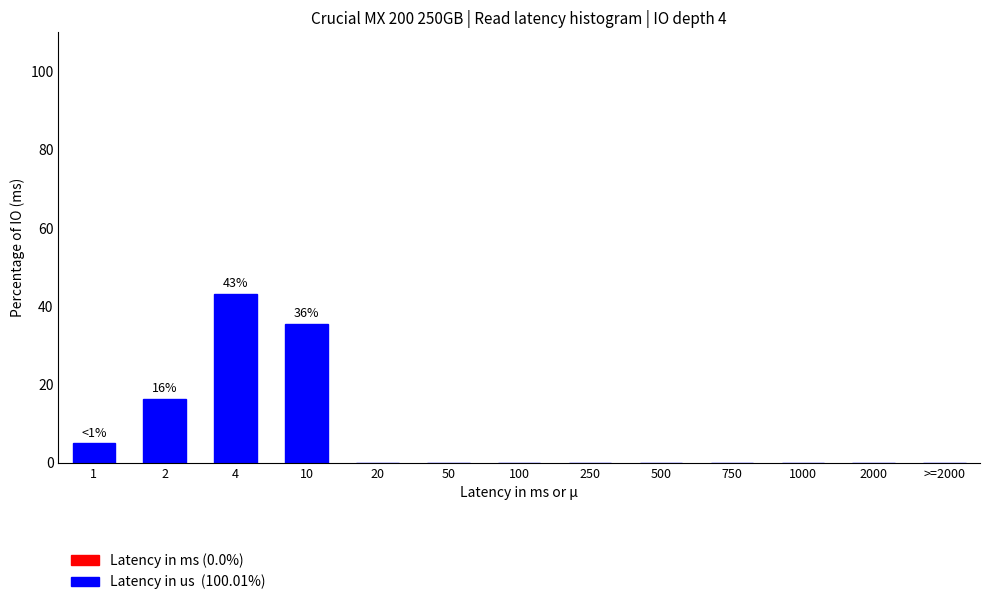

Which label corresponds to the largest value in the chart?

4